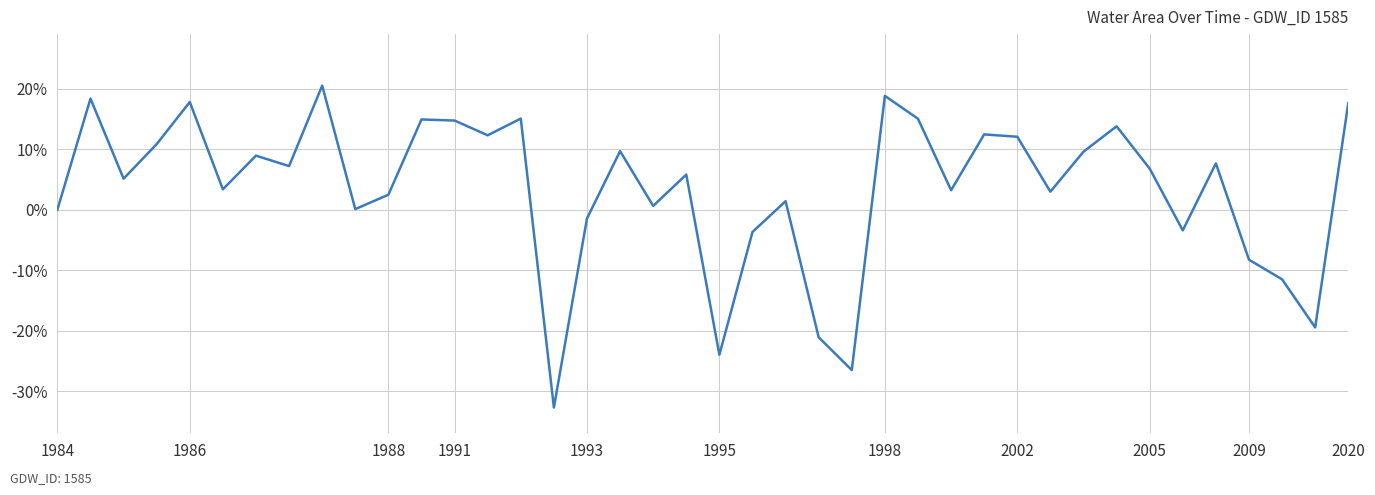

What is the smallest value displayed?

-32.7